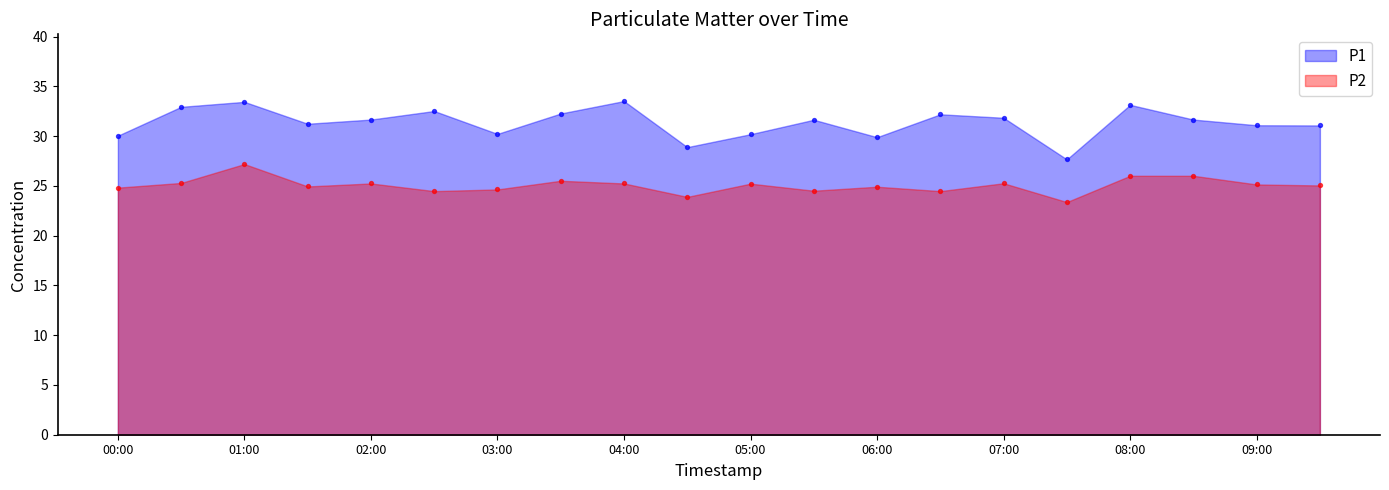

Which series has the largest total across all categories?

P1